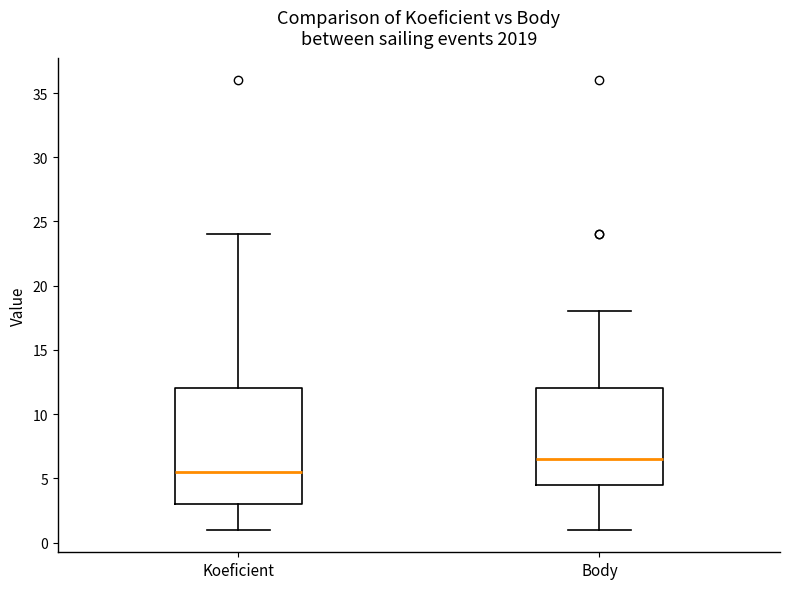

Reading left to right, read every box against the y-axis: the position of its median line, the range the box covers, and the ends of its whiskers. The values are not printed on the chart, so give them approximately, as read against the axis.

Koeficient: median 5.5, box 3.0 to 12.0, whiskers 1.0 to 24.0
Body: median 6.5, box 4.5 to 12.0, whiskers 1.0 to 18.0